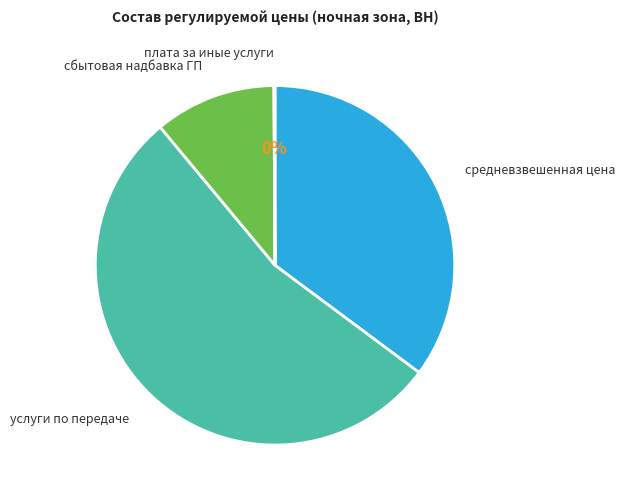

The сбытовая надбавка ГП slice represents 5% of the pie. True or false?

False